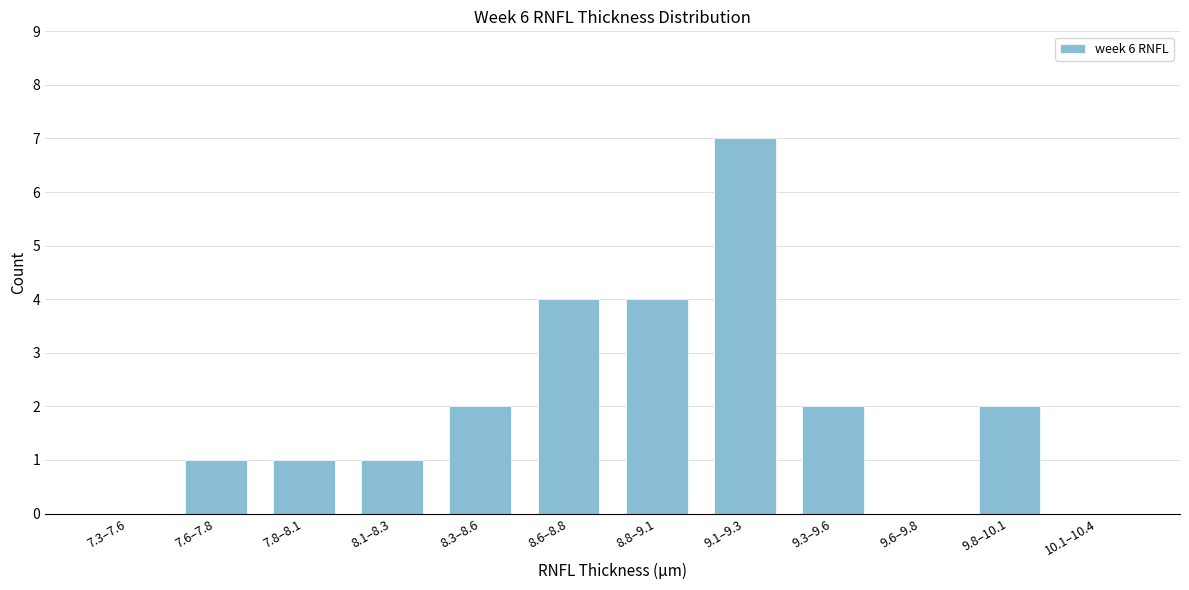

Reading left to right, transcribe all the data shown in this chart.

7.3–7.6=0	7.6–7.8=1	7.8–8.1=1	8.1–8.3=1	8.3–8.6=2	8.6–8.8=4	8.8–9.1=4	9.1–9.3=7	9.3–9.6=2	9.6–9.8=0	9.8–10.1=2	10.1–10.4=0